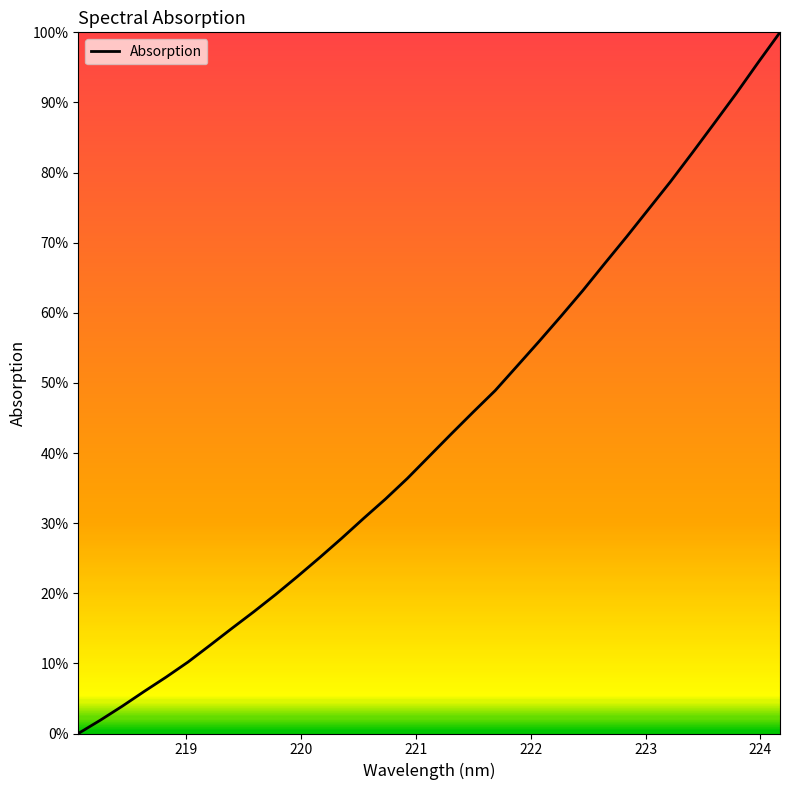

How many values are above zero?

32